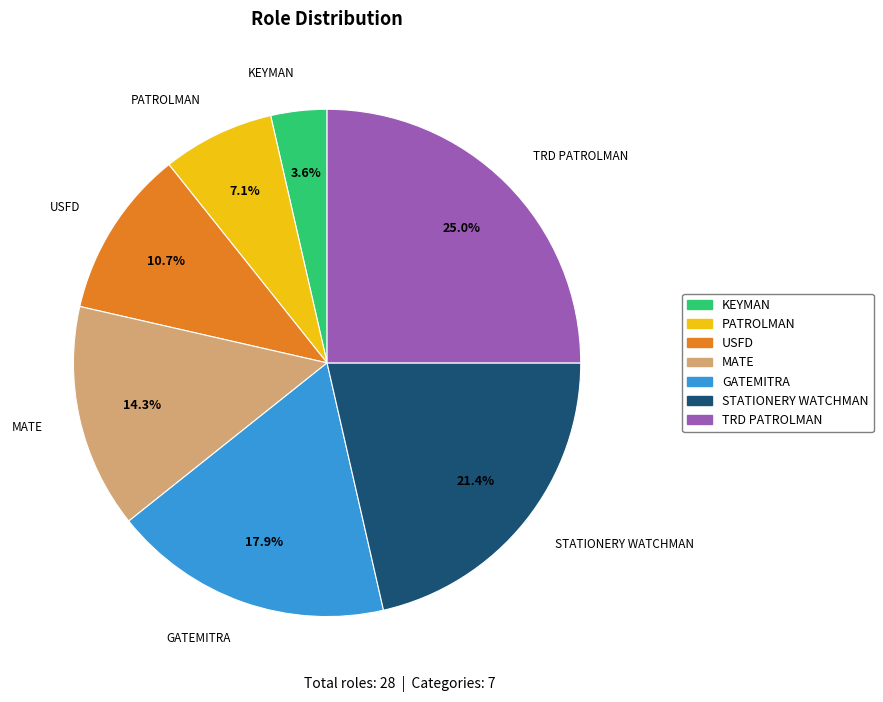

Does any single category account for the majority?

No